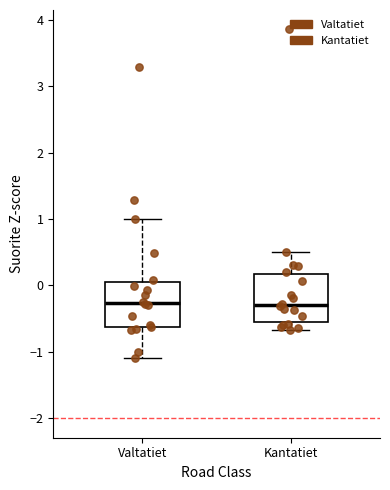

Reading left to right, read every box against the y-axis: the position of its median line, the range the box covers, and the ends of its whiskers. The values are not printed on the chart, so give them approximately, as read against the axis.

Valtatiet: median -0.3, box -0.6 to 0.1, whiskers -1.1 to 1.0
Kantatiet: median -0.3, box -0.6 to 0.2, whiskers -0.7 to 0.5